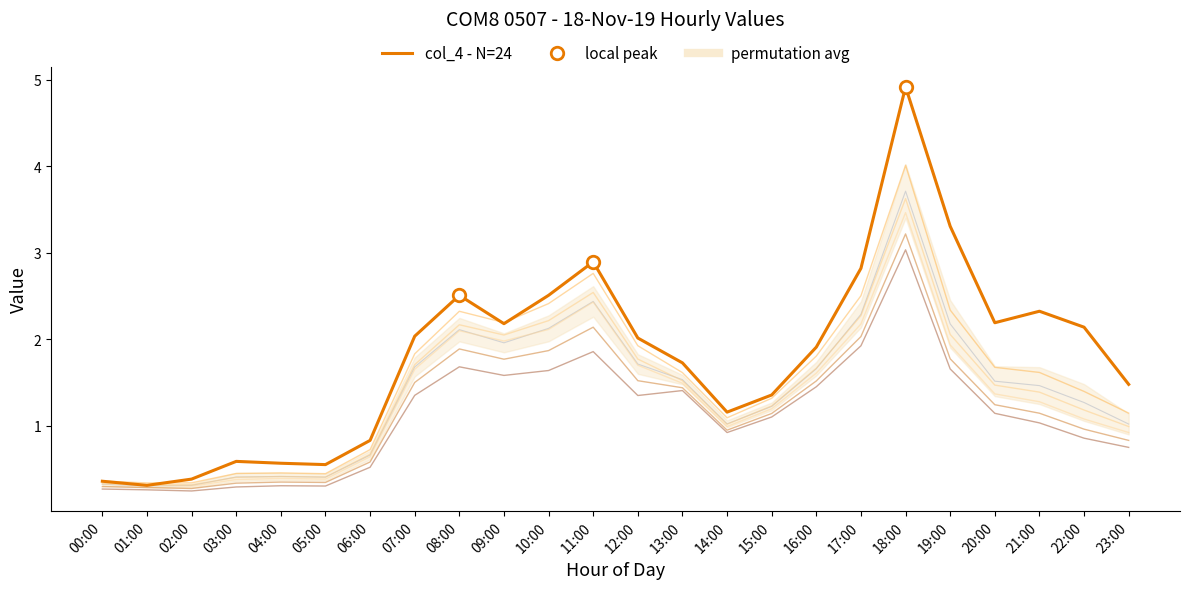

Which series has the widest spread of values?

col_4 (primary)